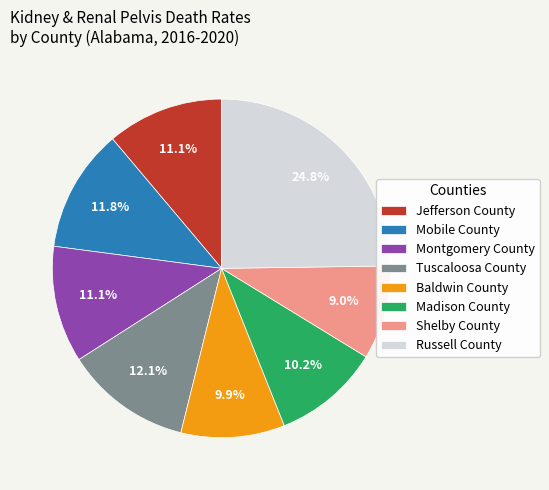

To the nearest percent, what is the difference between the largest and smallest slice percentages?

16%